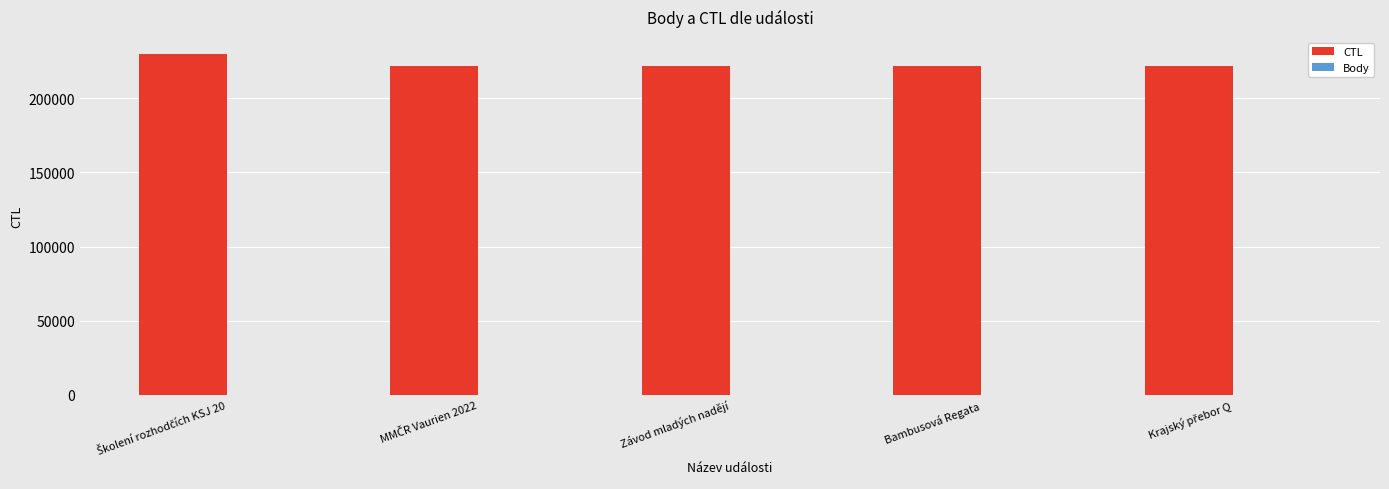

What is the sum of all CTL values?

1117938